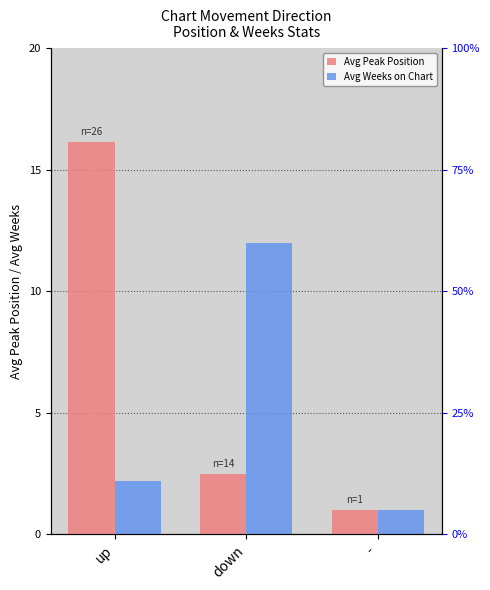

Count the number of data series in this chart.

2